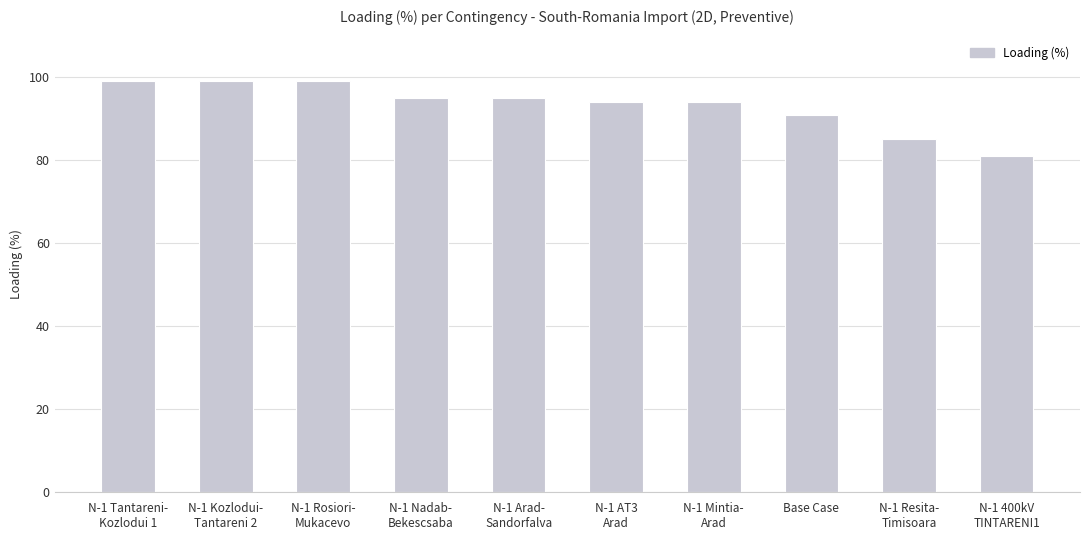

What is the greatest value displayed?

99